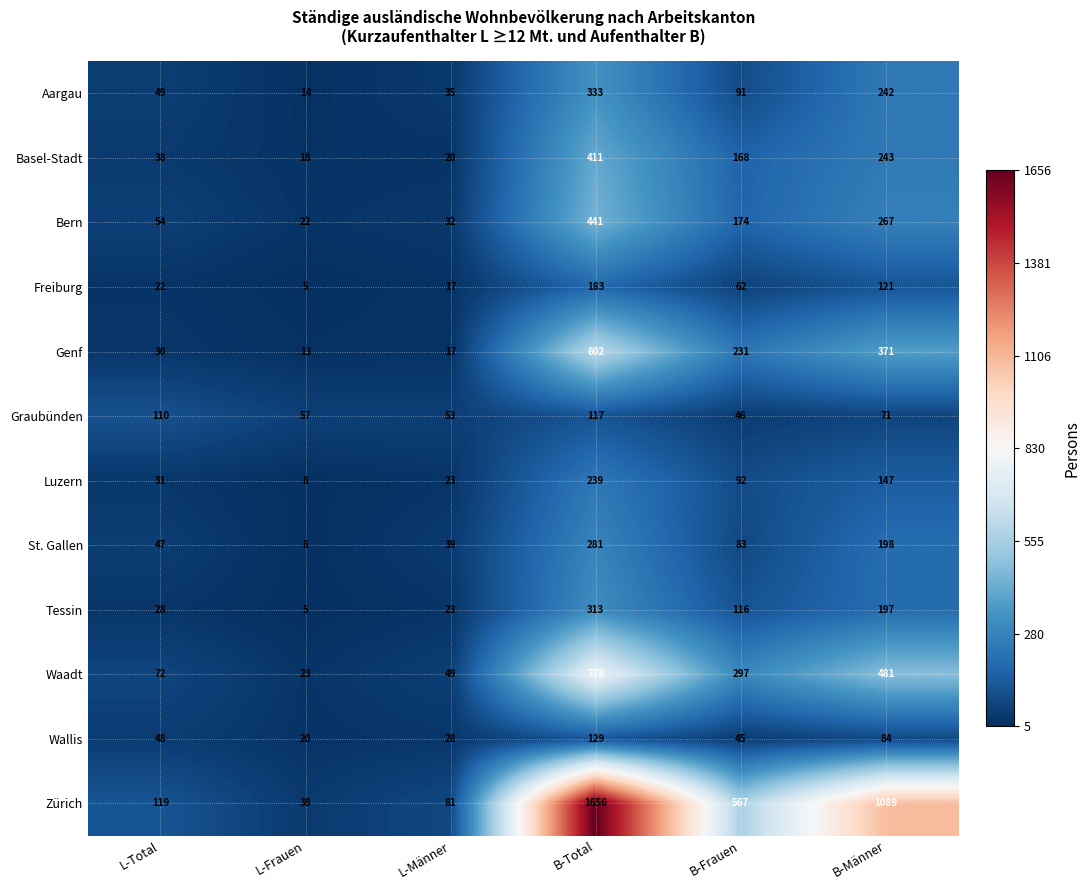

List the series in order of their peak value, lowest first.

Graubünden, Wallis, Freiburg, Luzern, St. Gallen, Tessin, Aargau, Basel-Stadt, Bern, Genf, Waadt, Zürich